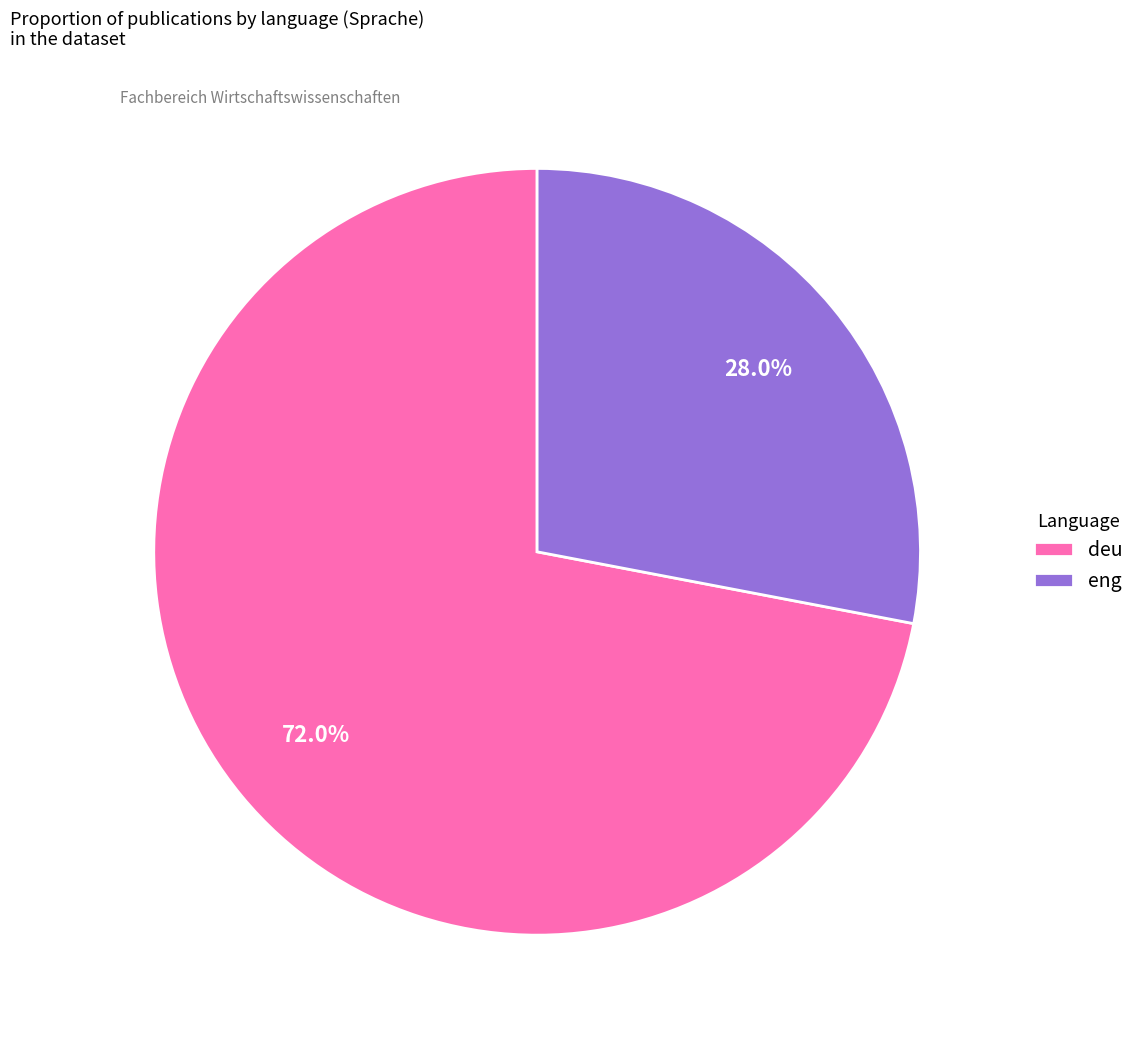

Which category has the biggest portion of the pie?

deu